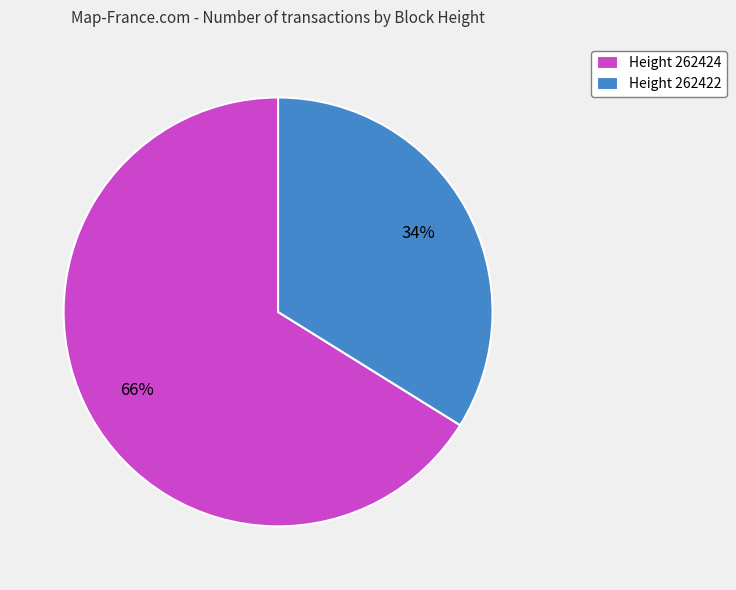

Which has a higher value, Height 262424 or Height 262422?

Height 262424